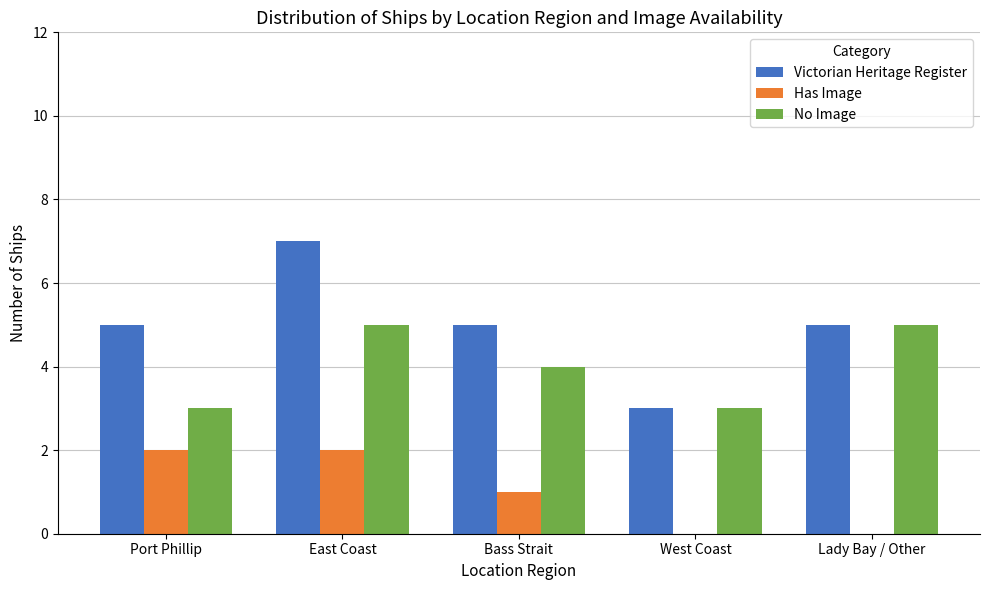

Which series has the largest range (max minus min)?

Victorian Heritage Register